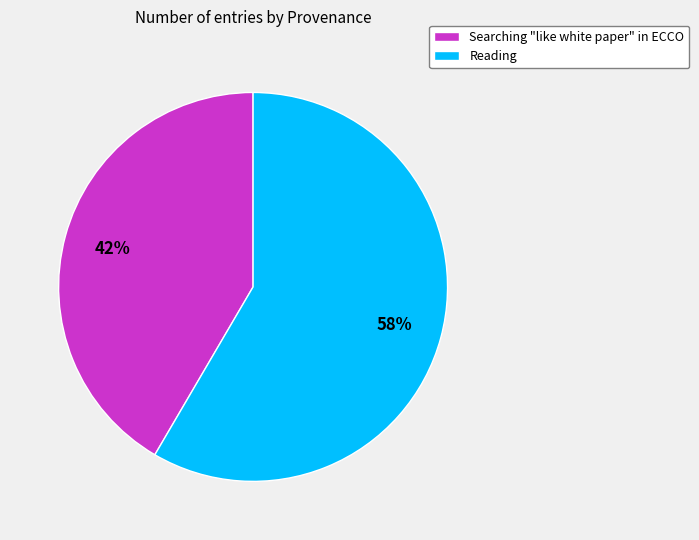

To the nearest percent, what percentage of the pie is Reading?

58%